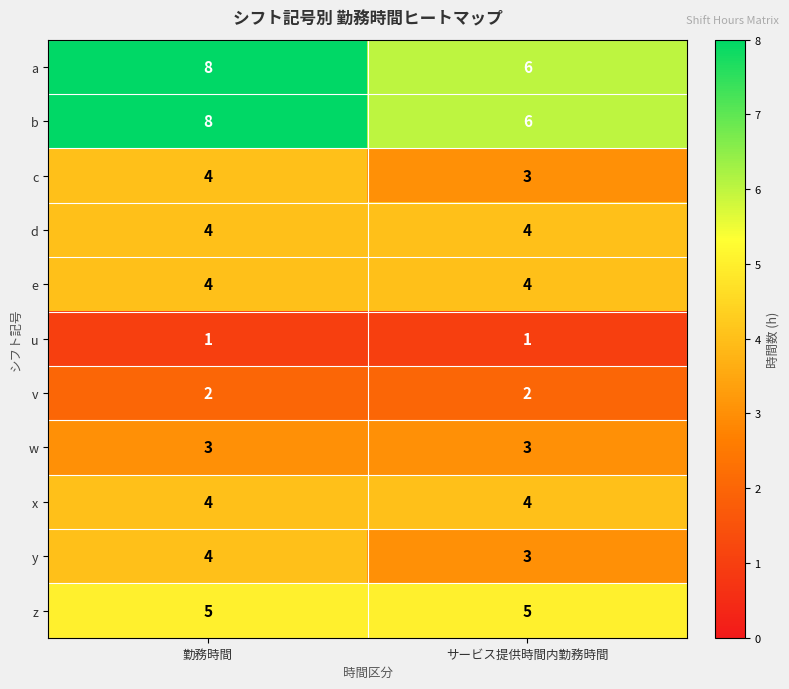

Is it true that v equals 3 at 勤務時間?

False